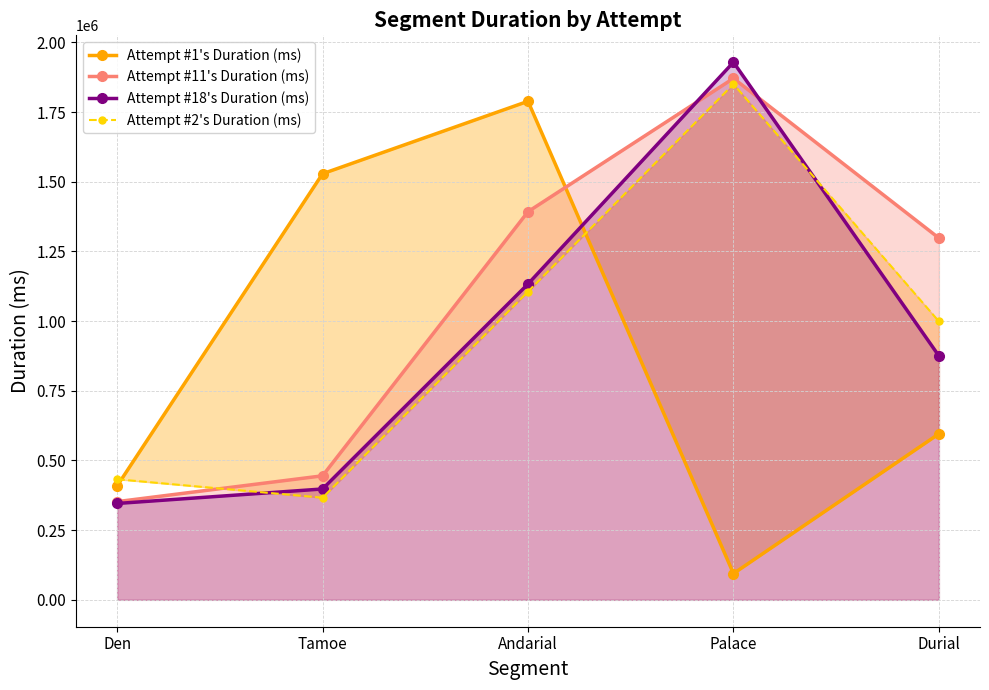

What position from the right is Andarial?

3